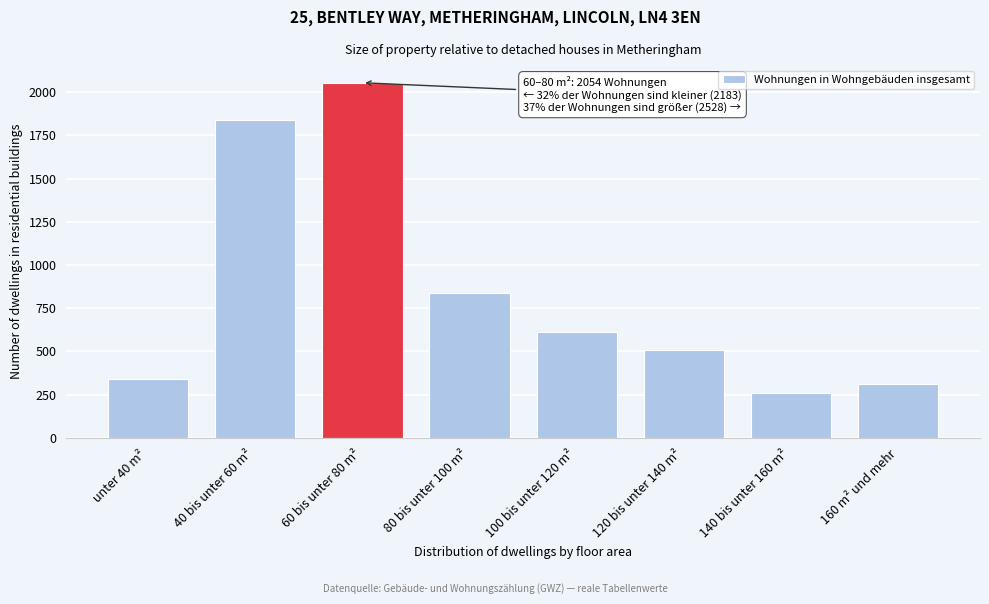

Reading right to left, what are all the values shown in this chart?

160 m² und mehr=310	140 bis unter 160 m²=262	120 bis unter 140 m²=508	100 bis unter 120 m²=610	80 bis unter 100 m²=838	60 bis unter 80 m²=2054	40 bis unter 60 m²=1840	unter 40 m²=343